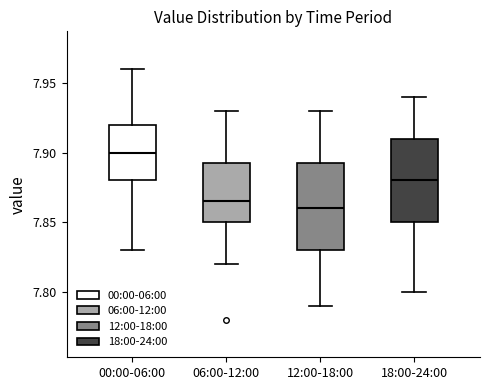

Reading left to right, read every box against the y-axis: the position of its median line, the range the box covers, and the ends of its whiskers. The values are not printed on the chart, so give them approximately, as read against the axis.

00:00-06:00: median 7.900, box 7.880 to 7.920, whiskers 7.830 to 7.960
06:00-12:00: median 7.865, box 7.850 to 7.895, whiskers 7.820 to 7.930
12:00-18:00: median 7.860, box 7.830 to 7.895, whiskers 7.790 to 7.930
18:00-24:00: median 7.880, box 7.850 to 7.910, whiskers 7.800 to 7.940